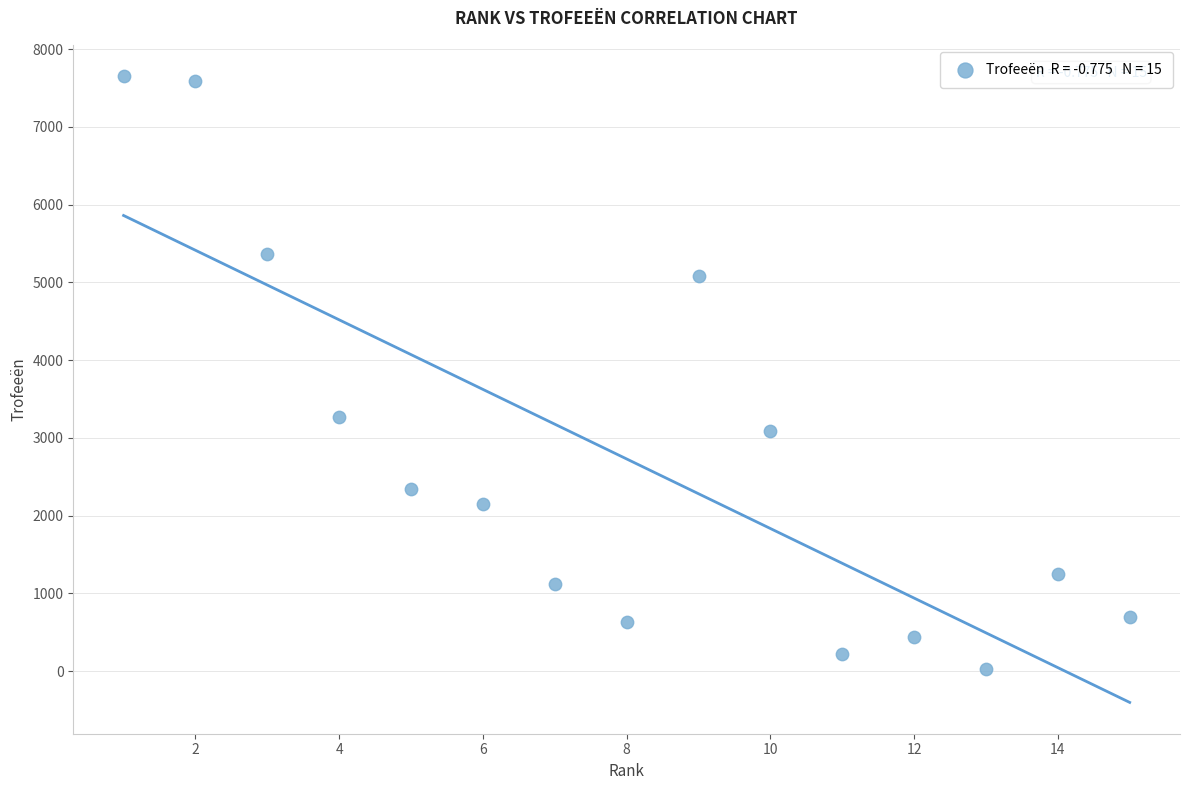

What is the range of X values (max minus min)?

14